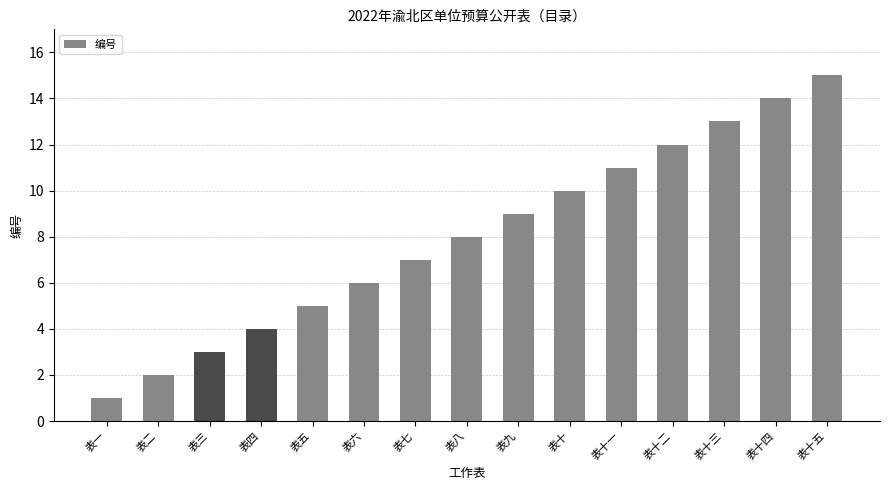

What is the ratio of the value at 表九 to the value at 表十一?

0.8